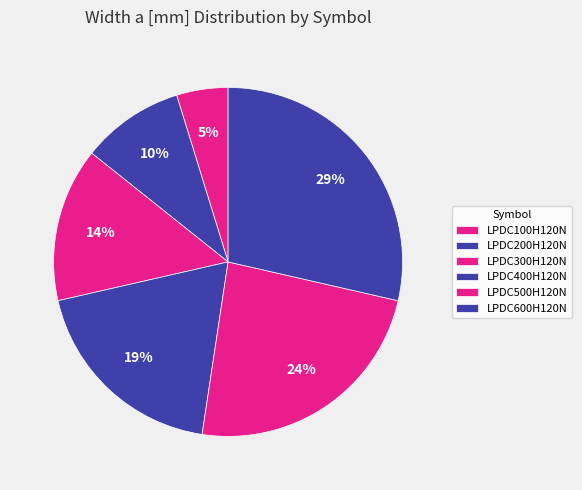

What percentage is NOT represented by LPDC400H120N?

81.0%